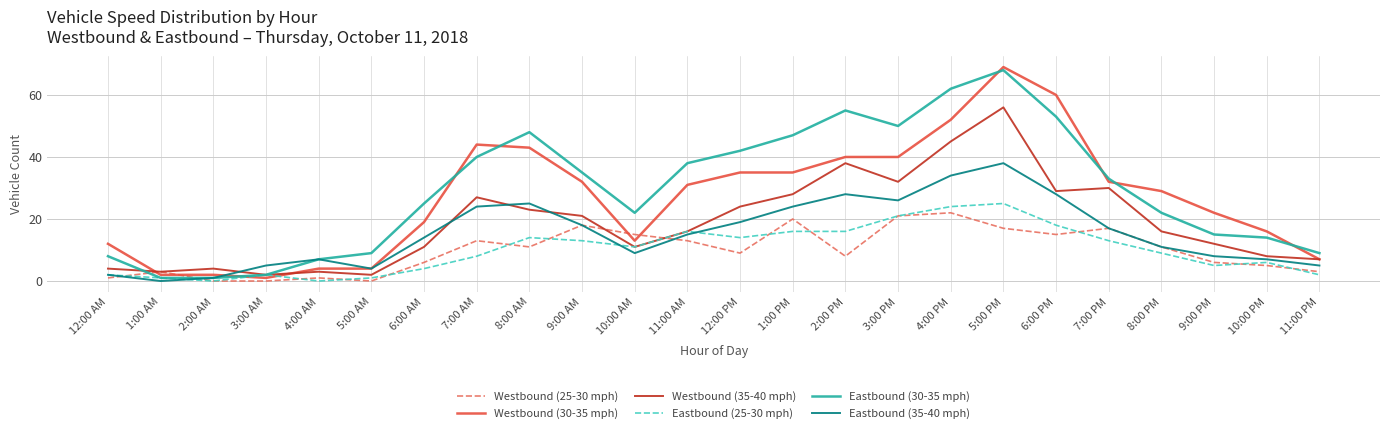

Is the value of Eastbound (35-40 mph) at 11:00 PM greater than the value of Eastbound (30-35 mph) at 12:00 AM?

No